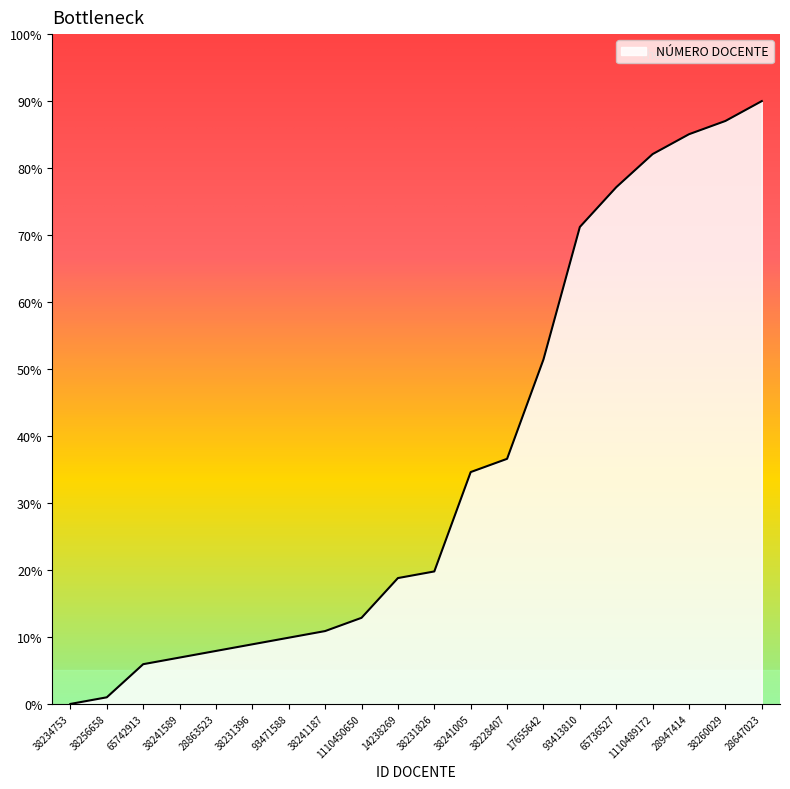

How many positive values are there?

19